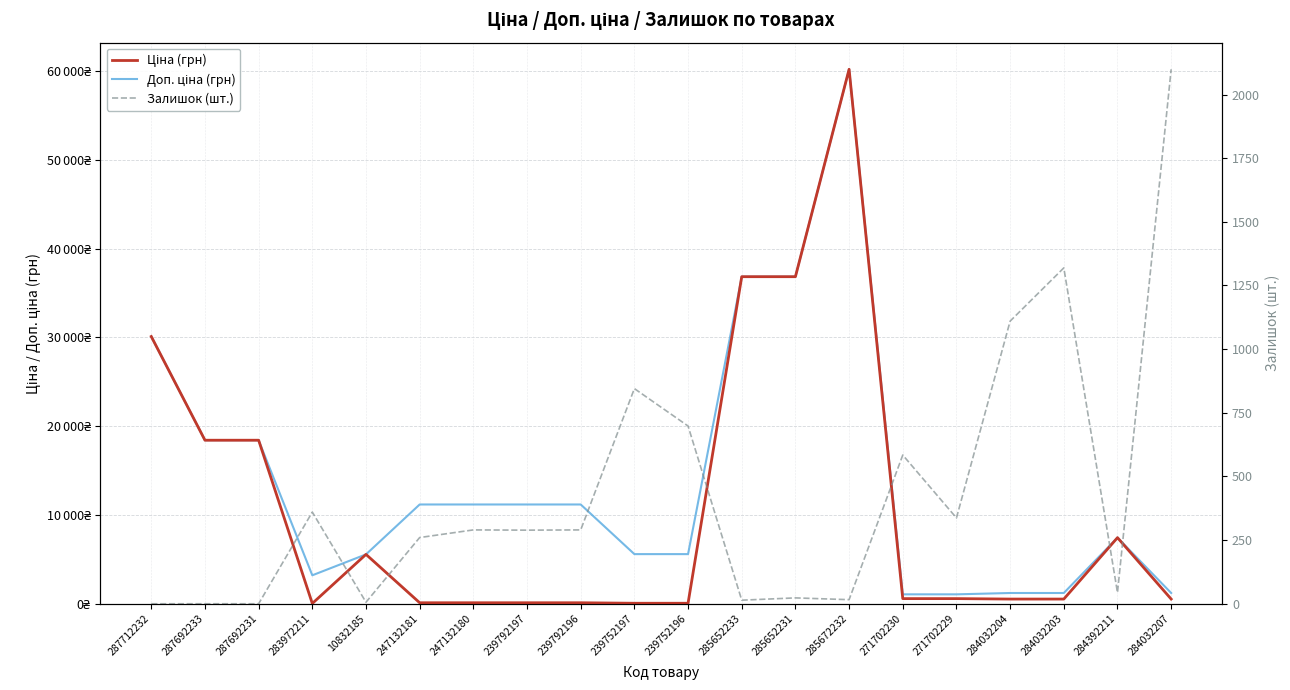

True or false: Залишок (шт.) has more than 0 points higher than both neighbors.

True